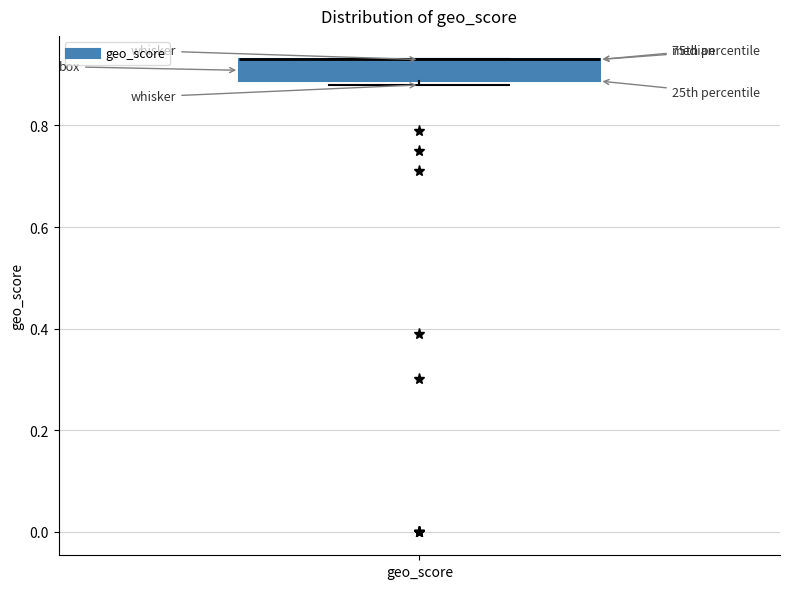

Read this box plot against the y-axis: the position of the median line, the range covered by the box, and the ends of both whiskers. The values are not printed on the chart, so give them approximately, as read against the axis.

median 0.94 (drawn on the box's upper edge), box 0.88 to 0.94, whiskers 0.88 (just below the box's lower edge) to 0.94